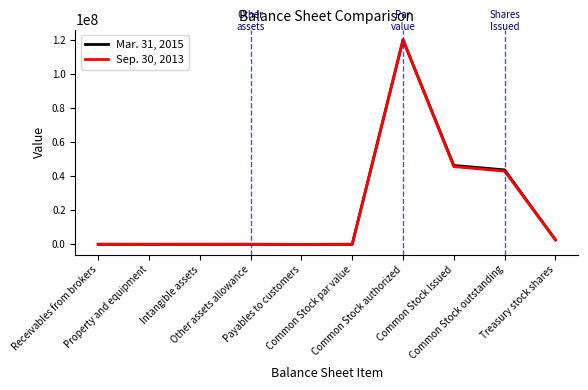

Between Payables to customers and Common Stock outstanding, which series saw the biggest shift?

Mar. 31, 2015